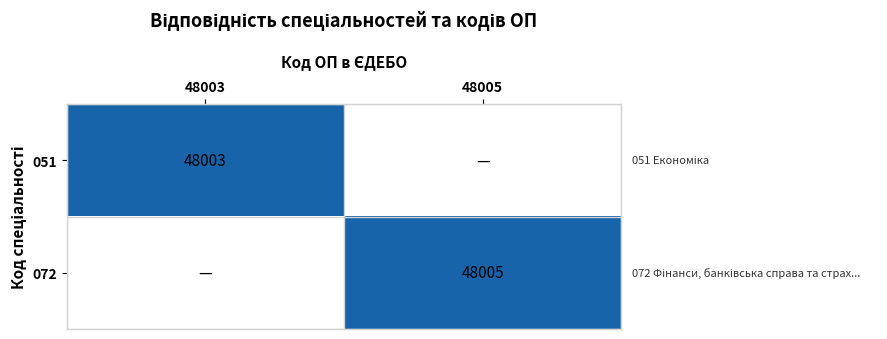

The 072 series shows 21068 at 48005. True or false?

False